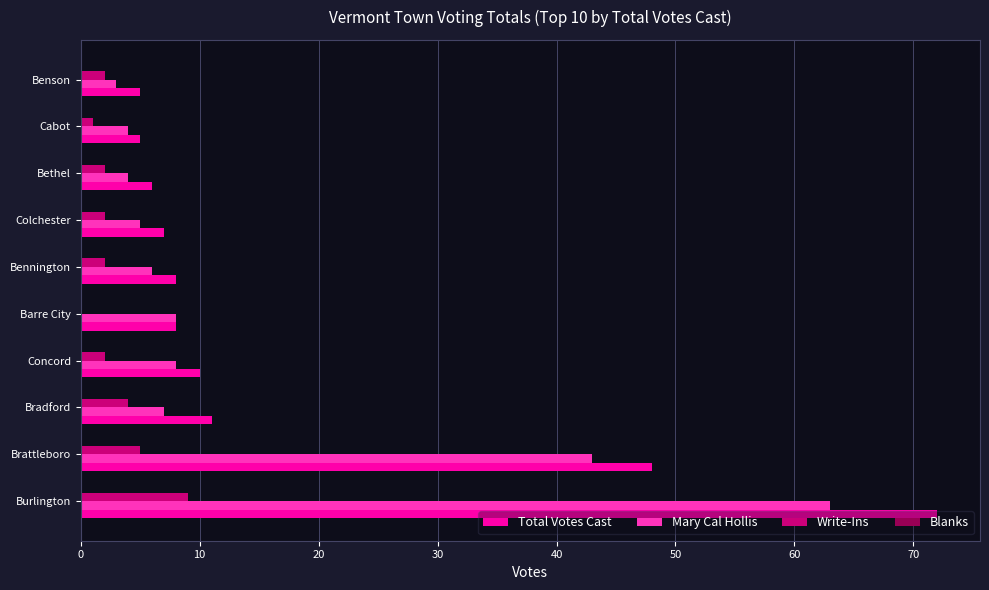

The Mary Cal Hollis series shows 4 at Cabot. True or false?

True